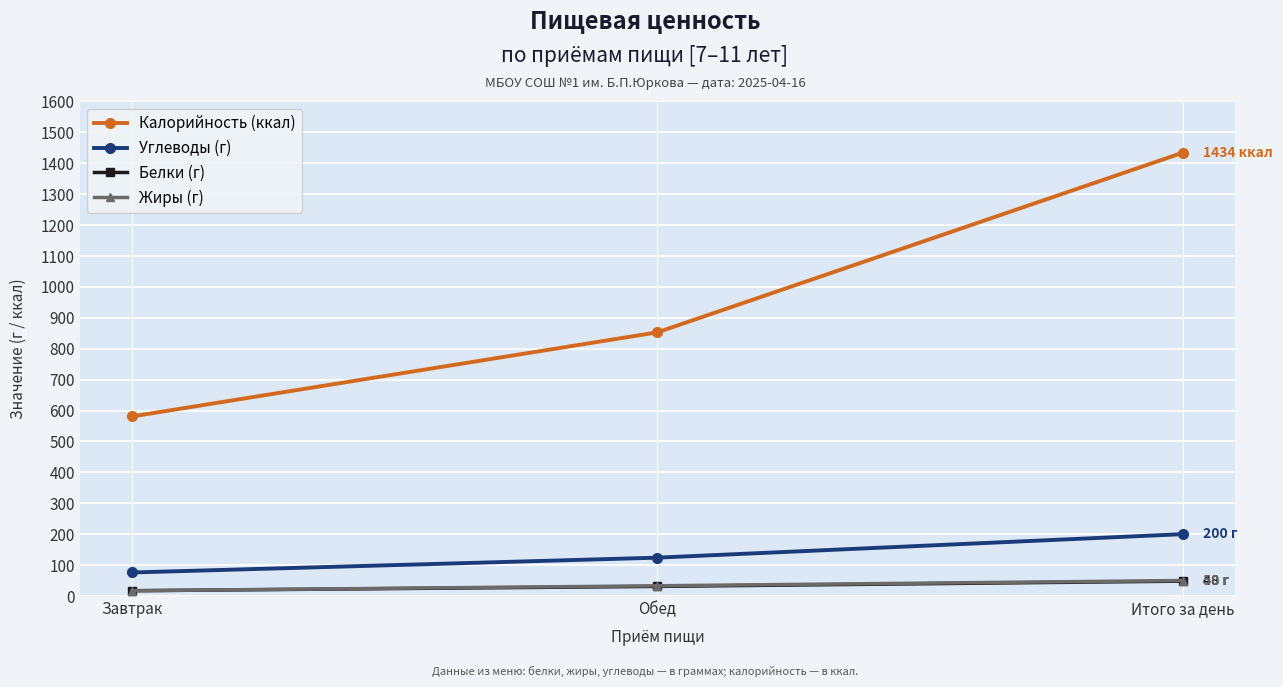

How many series are shown in this chart?

4